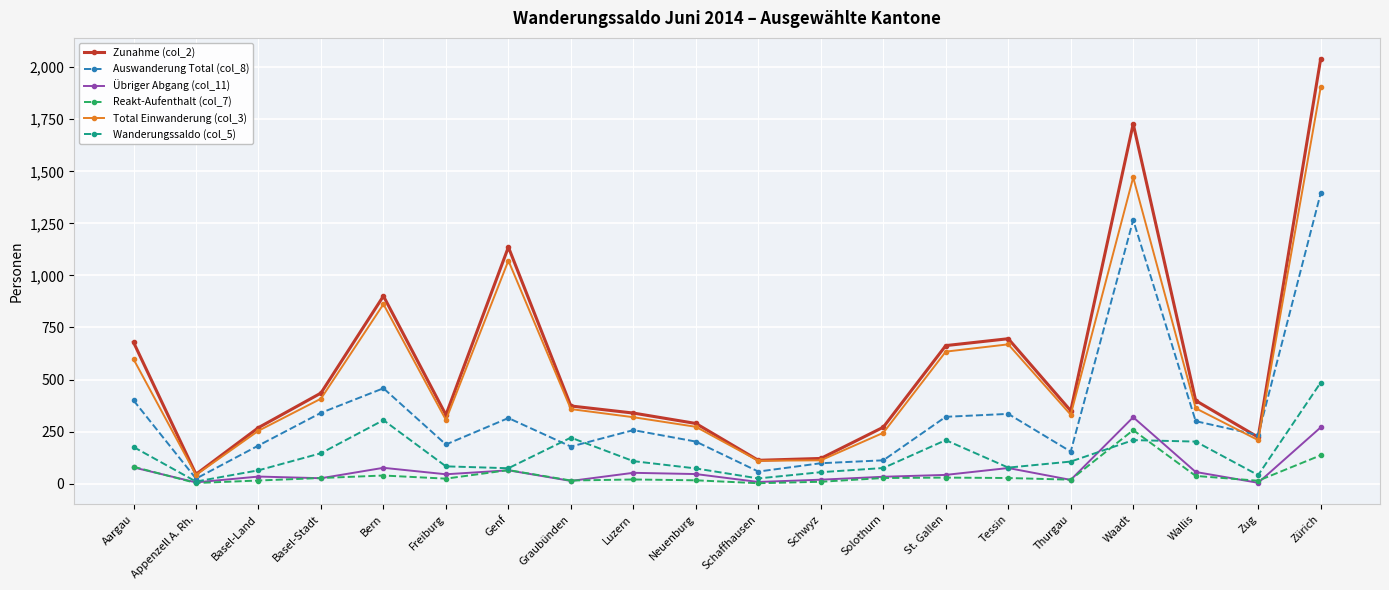

Rank the series by their maximum value, from highest to lowest.

Zunahme (col_2), Total Einwanderung (col_3), Auswanderung Total (col_8), Wanderungssaldo (col_5), Übriger Abgang (col_11), Reakt-Aufenthalt (col_7)